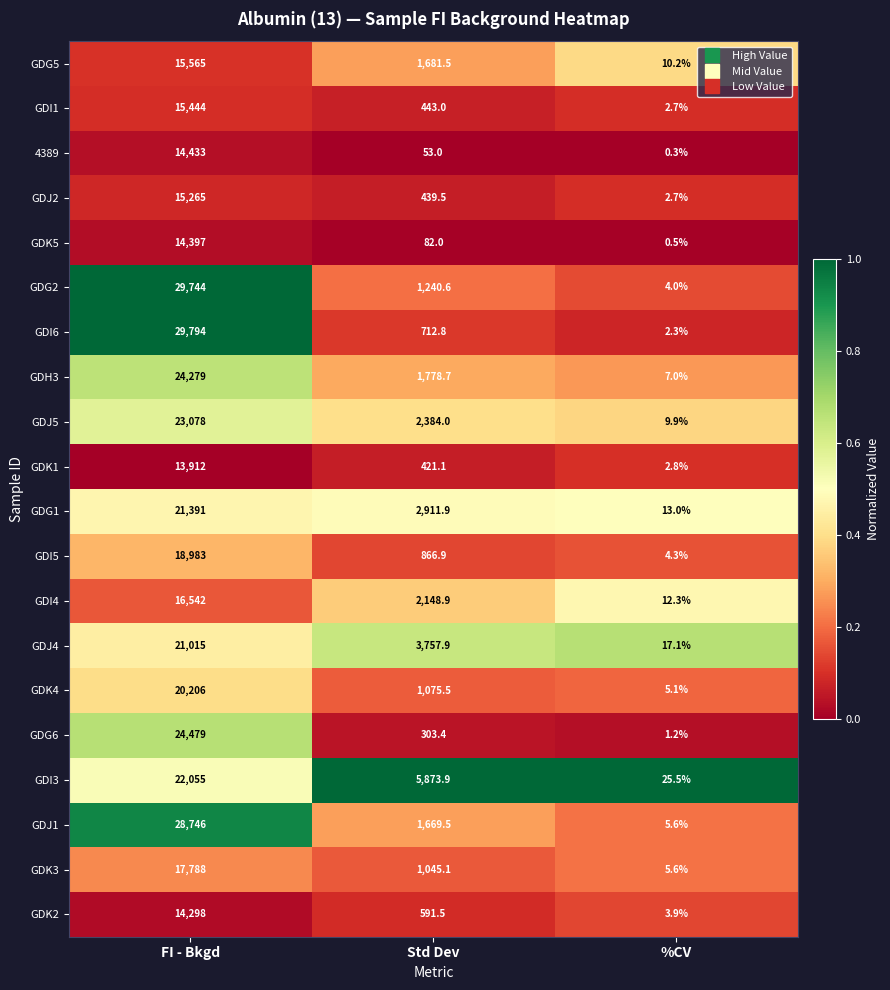

Rank the series by their maximum value, from highest to lowest.

GDI6, GDG2, GDJ1, GDG6, GDH3, GDJ5, GDI3, GDG1, GDJ4, GDK4, GDI5, GDK3, GDI4, GDG5, GDI1, GDJ2, 4389, GDK5, GDK2, GDK1